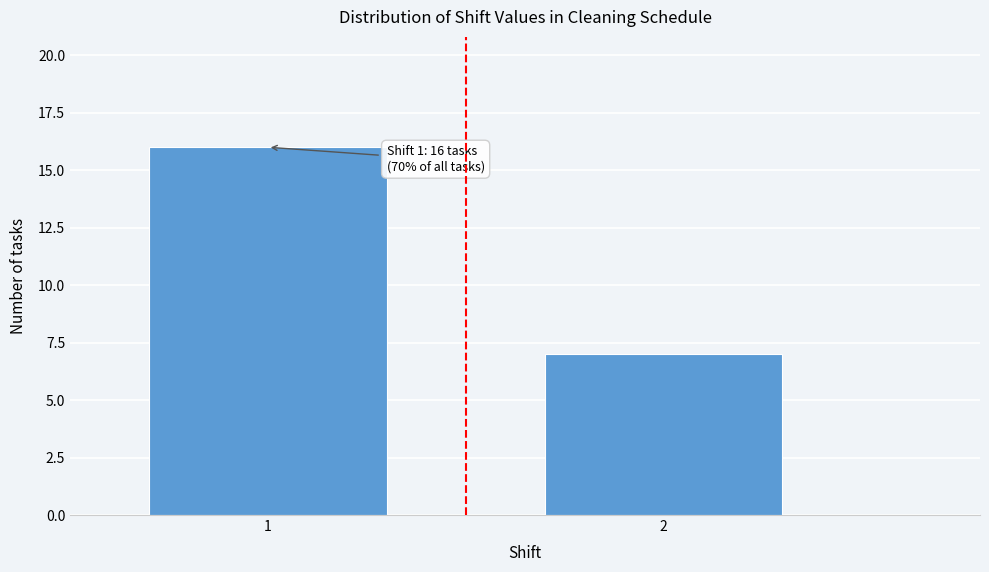

Reading left to right, transcribe all the data shown in this chart.

1=16	2=7